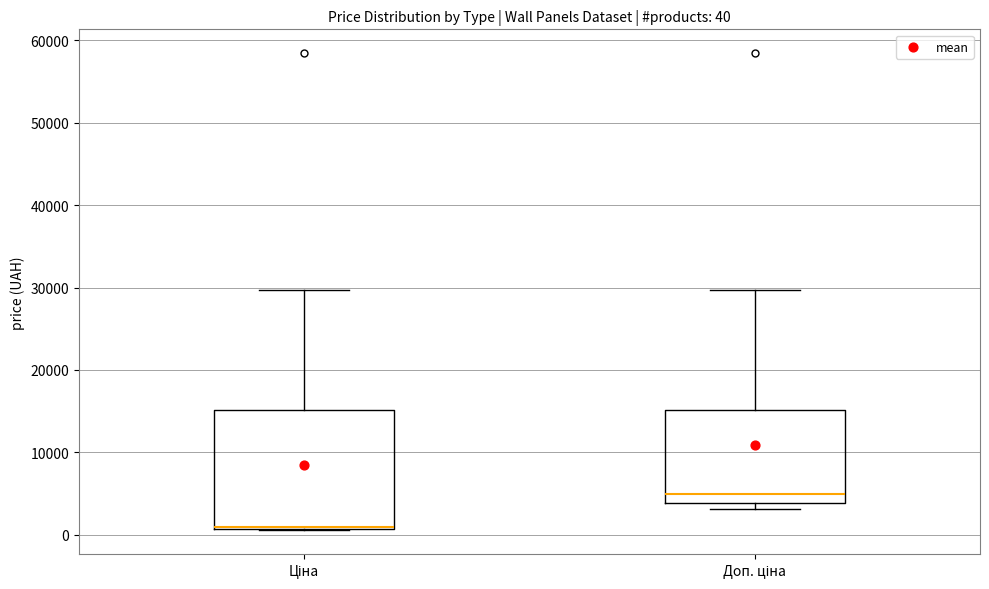

Which box's median line is the highest?

Доп. ціна